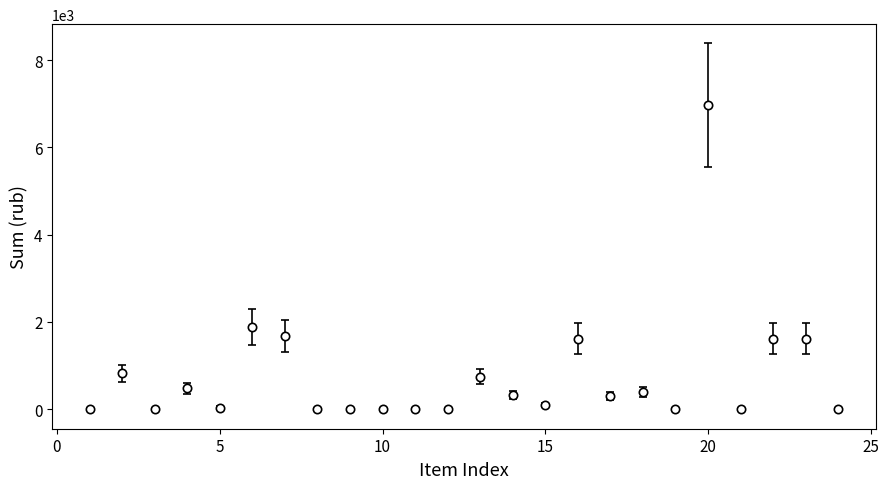

What is the average value?

772.5